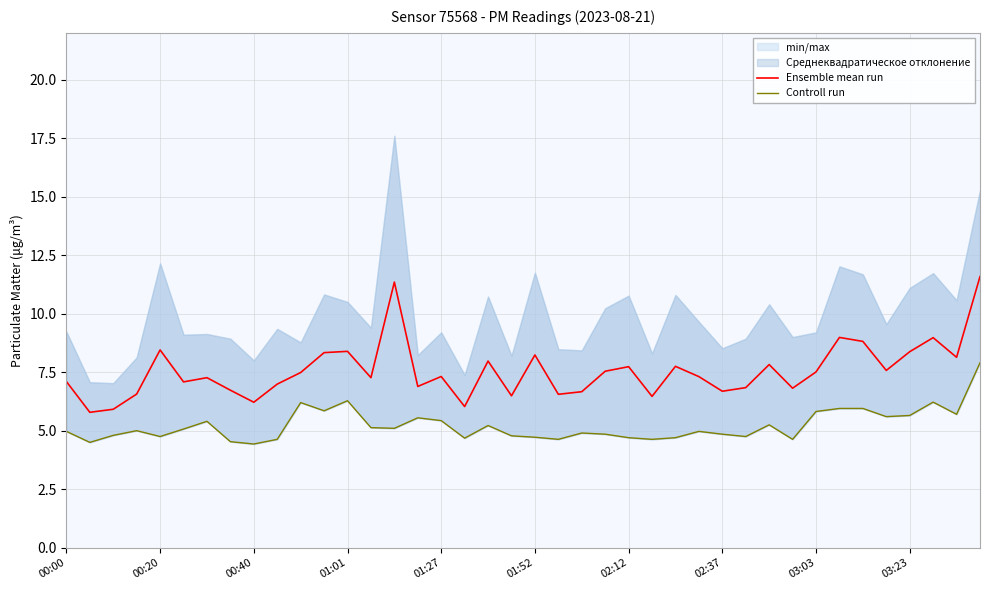

At how many categories does at least one series exceed 5?

40